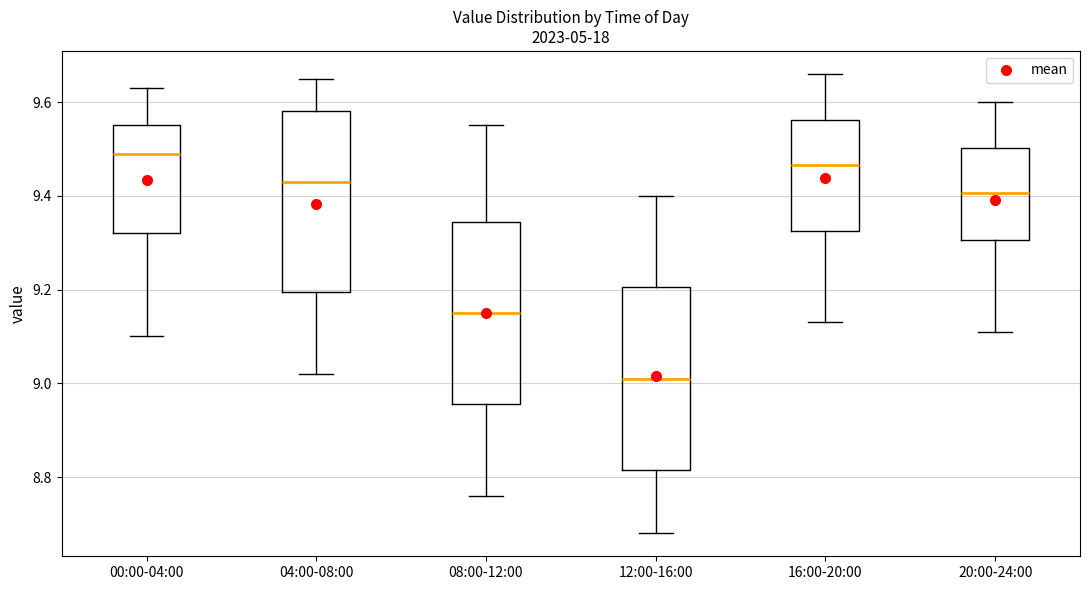

Which box's median line is the highest?

00:00-04:00